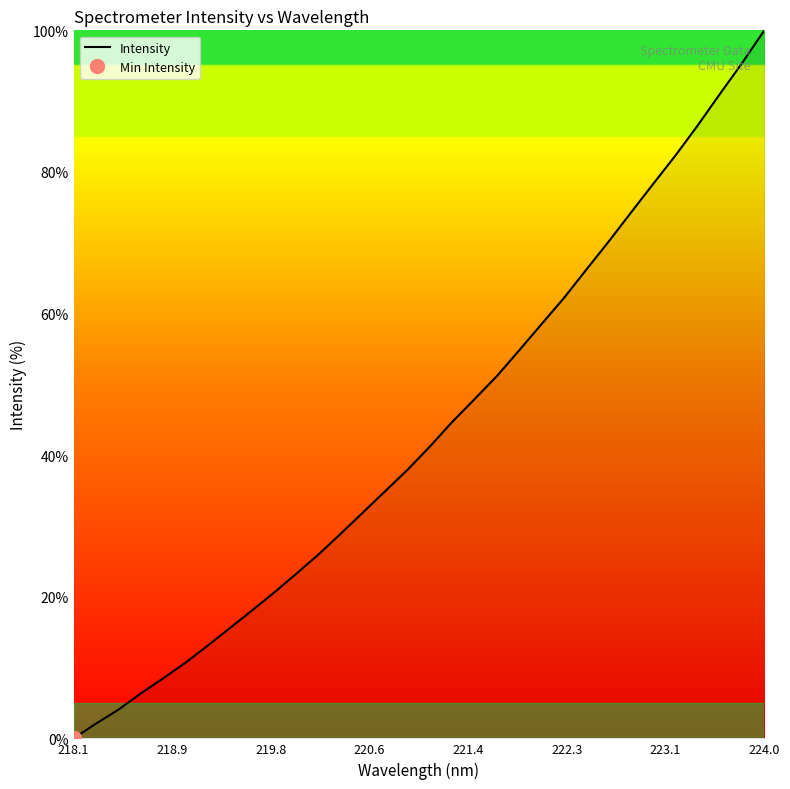

How many values are above zero?

31